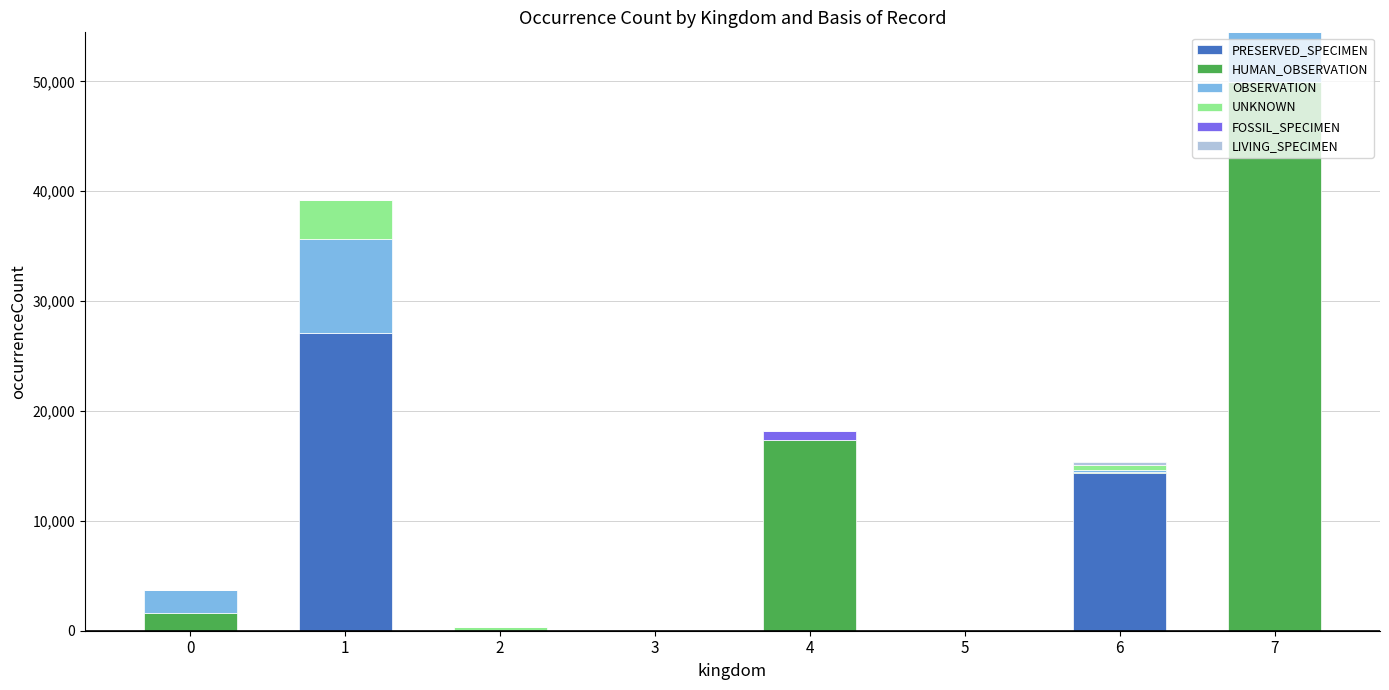

Are the bars grouped side by side (vs. stacked)?

No